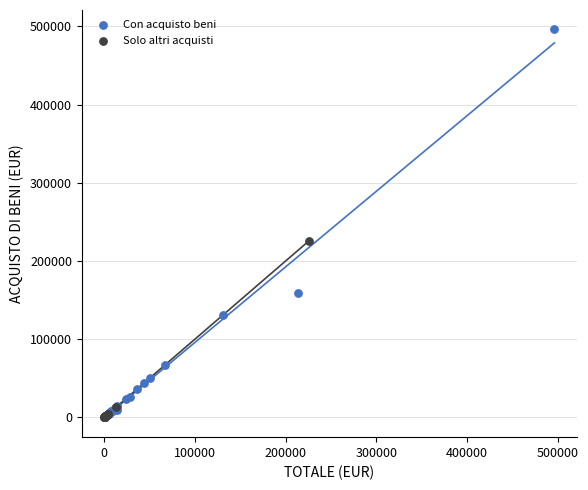

Which series has the largest Y range (max minus min)?

Con acquisto beni